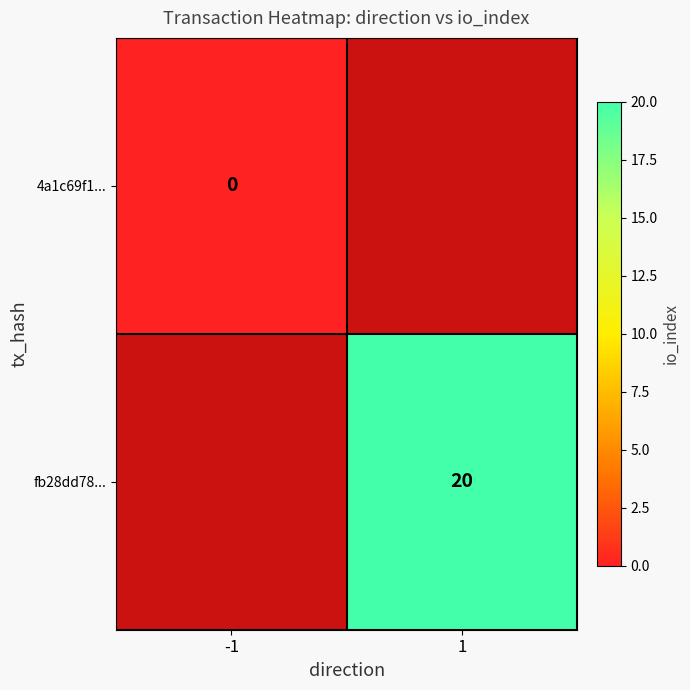

Is it true that fb28dd78... equals 27 at 1?

False